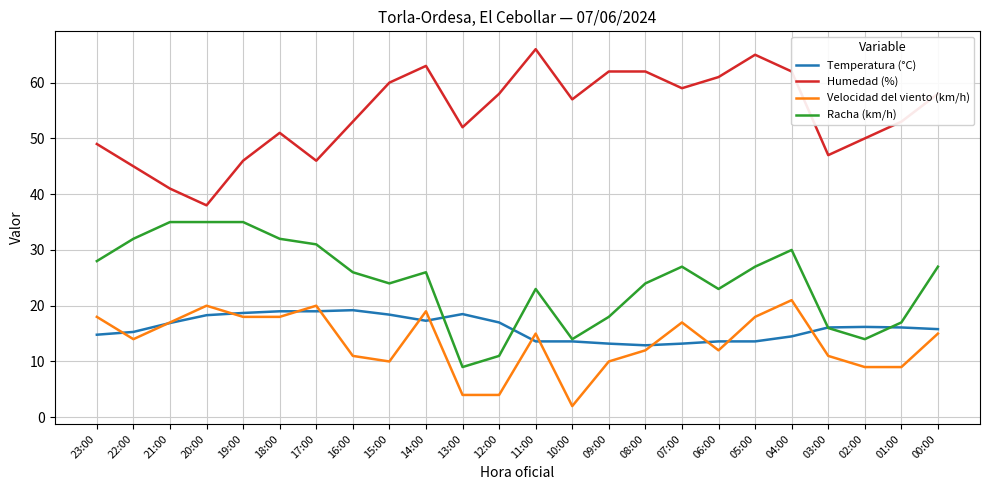

Does the chart have visible grid lines?

Yes